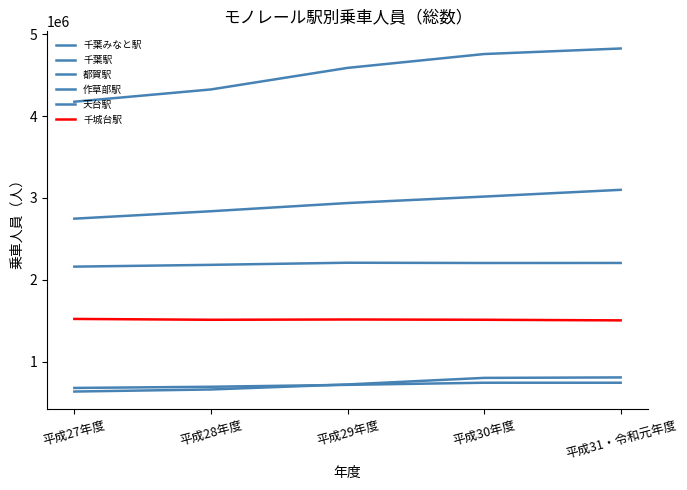

The value of 千城台駅 at 平成31・令和元年度 is 2302974. True or false?

False